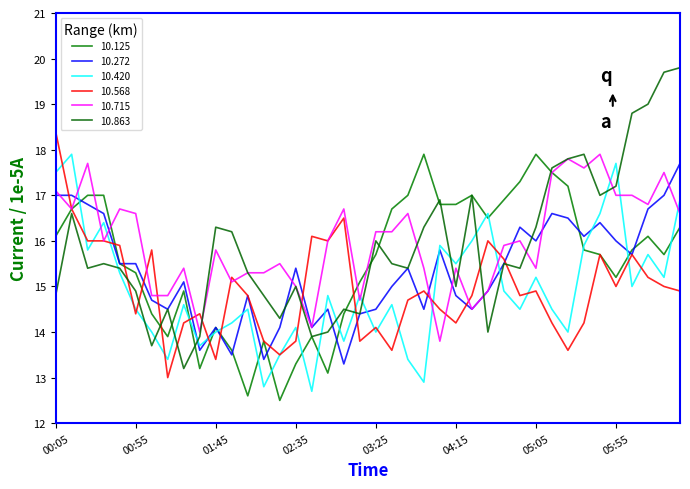

At how many categories does at least one series exceed 14?

40